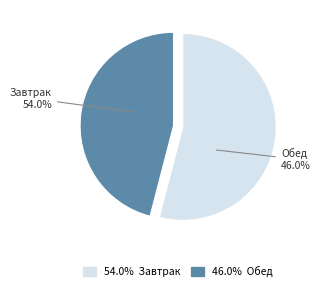

Is Обед the majority of the pie?

No